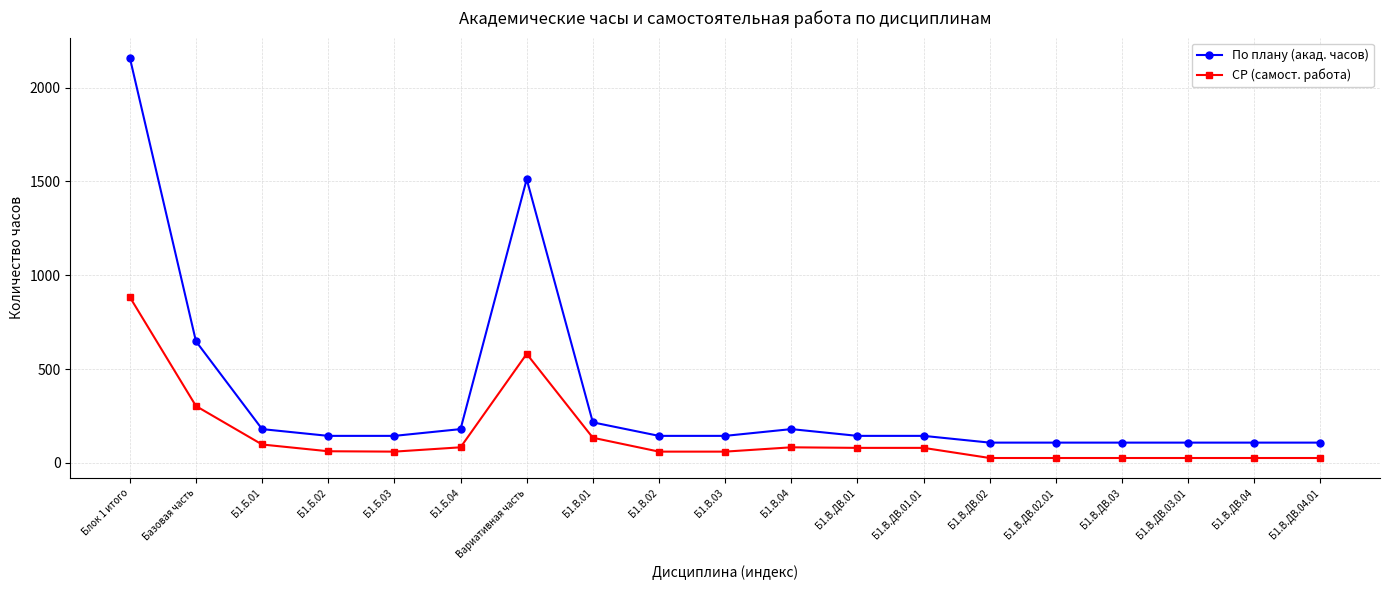

What is the label of the 8th point from the right?

Б1.В.ДВ.01